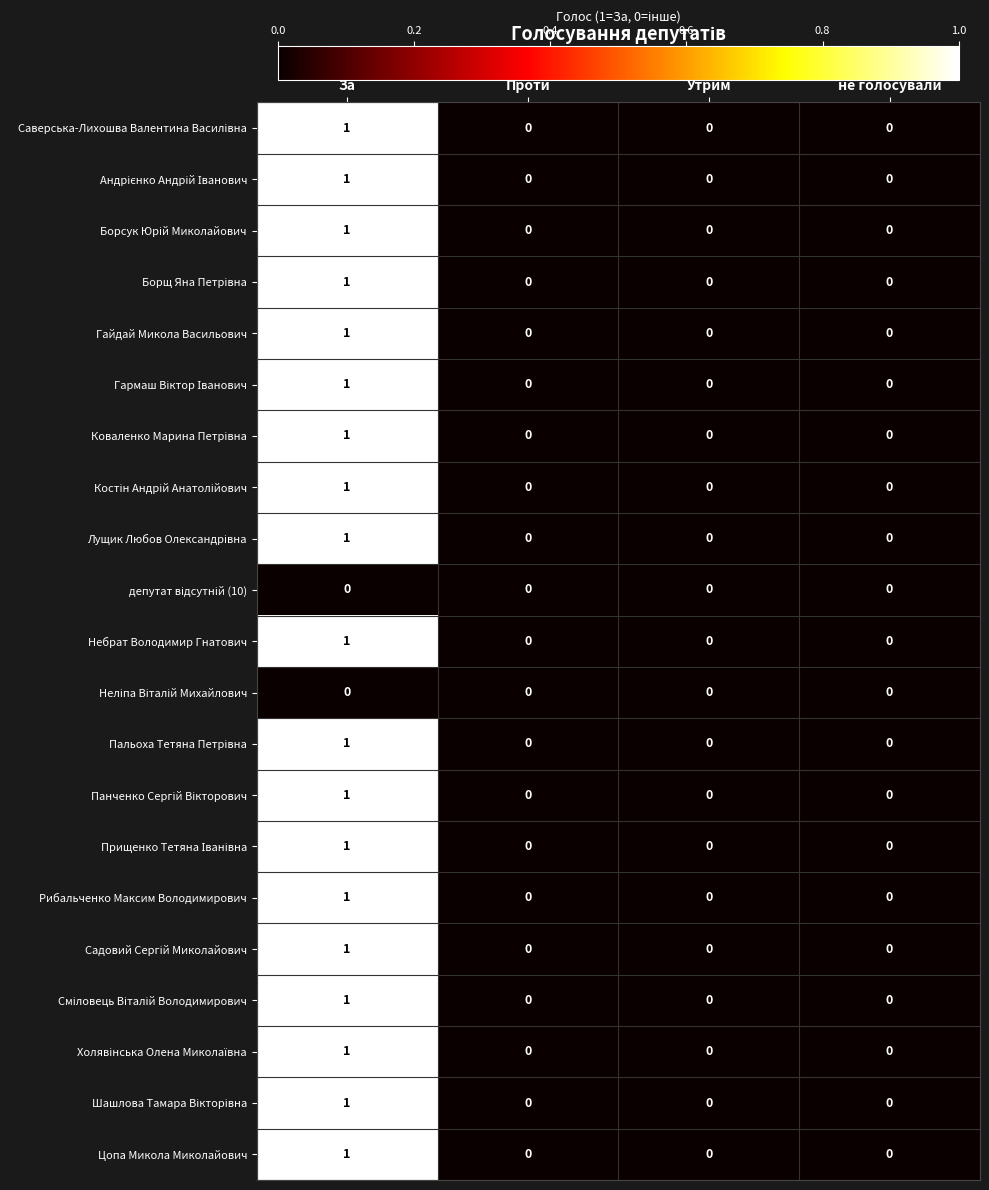

True or false: Гайдай Микола Васильович has a value of 0 at Проти.

True